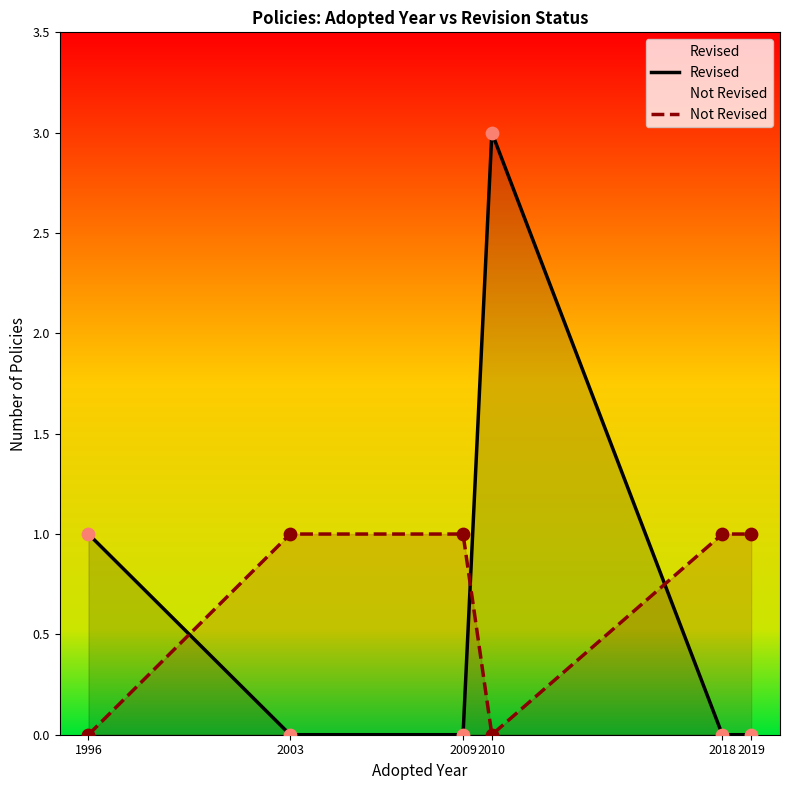

What are all the series names shown in the legend?

Revised, Not Revised